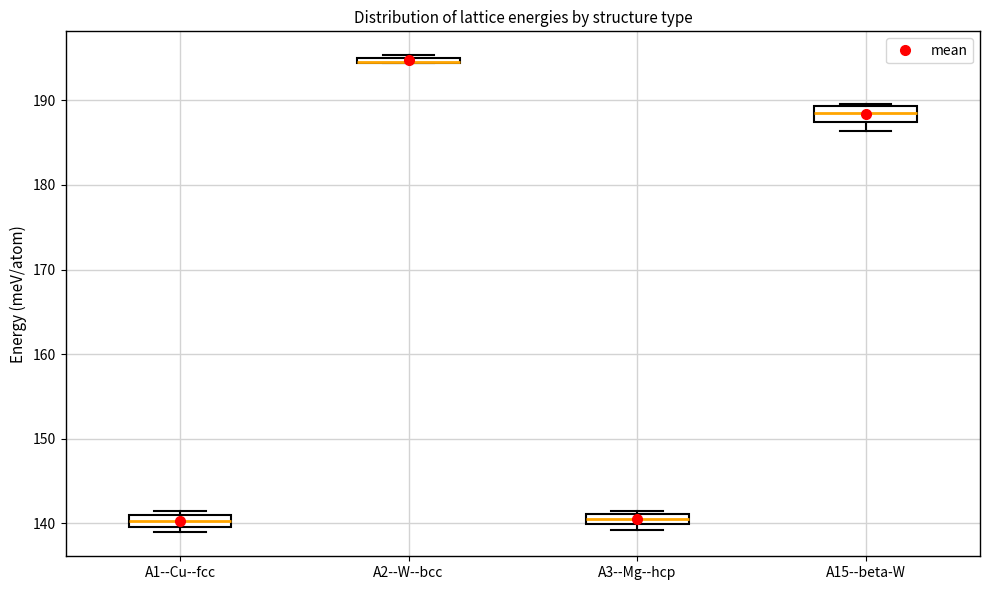

Where is the lower edge of the box for A1--Cu--fcc on the y-axis? The values are not printed on the chart, so give them approximately, as read against the axis.

140